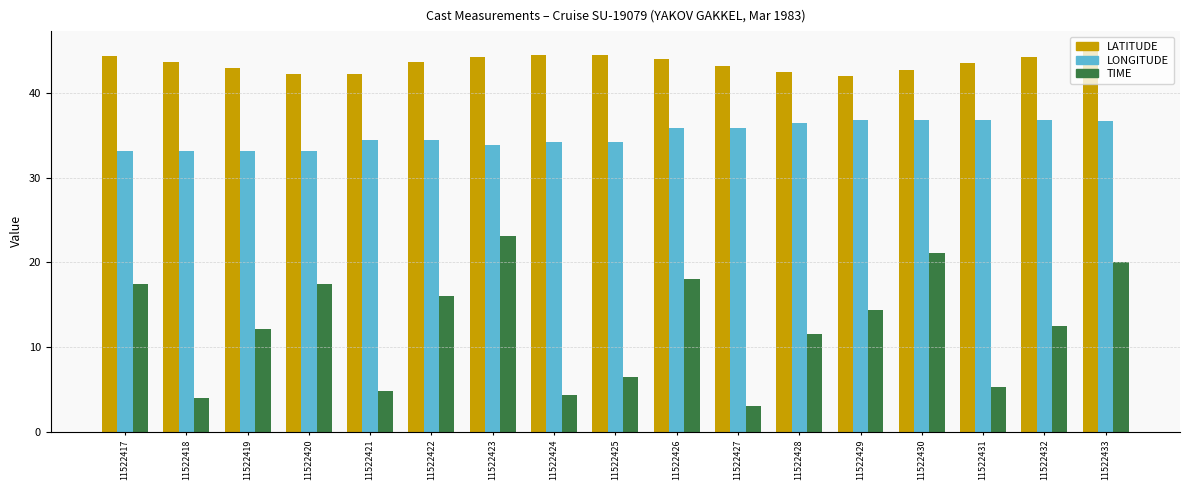

What is the difference between the TIME values at 11522418 and 11522430?

17.2